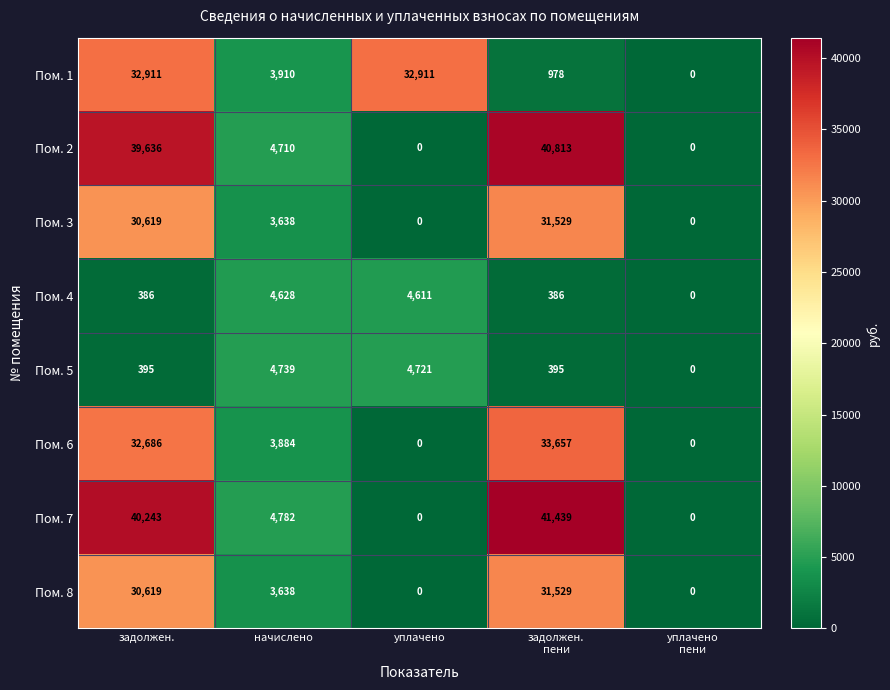

Count the number of data series in this chart.

8